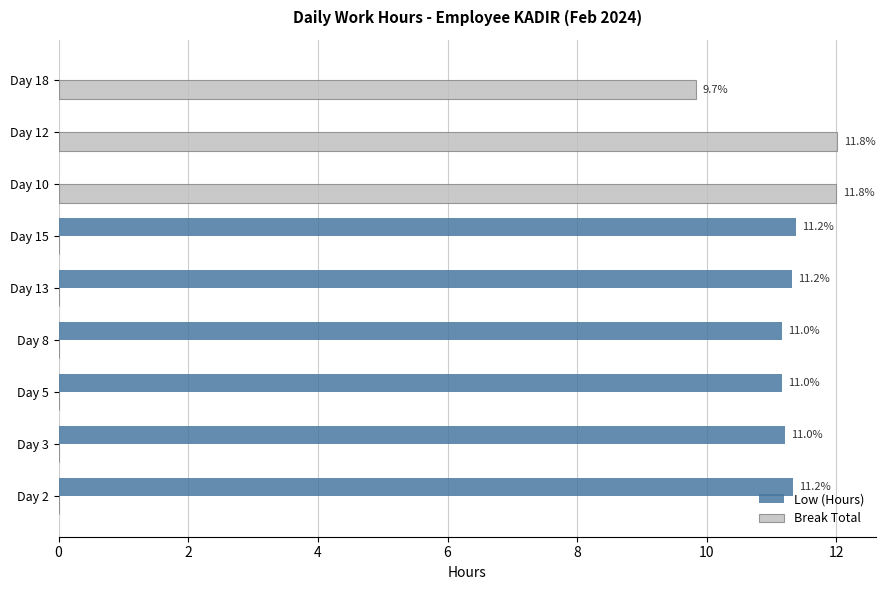

What are all the series names shown in the legend?

Low (Hours), Break Total